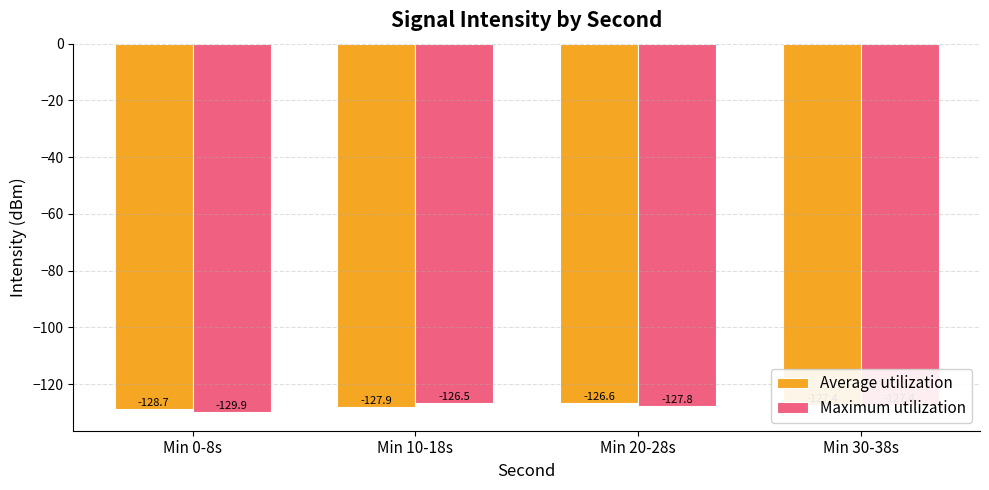

Reading right to left, what are all the values shown in this chart?

Average utilization: -127.4	-126.6	-127.9	-128.7
Maximum utilization: -127.4	-127.8	-126.5	-129.9